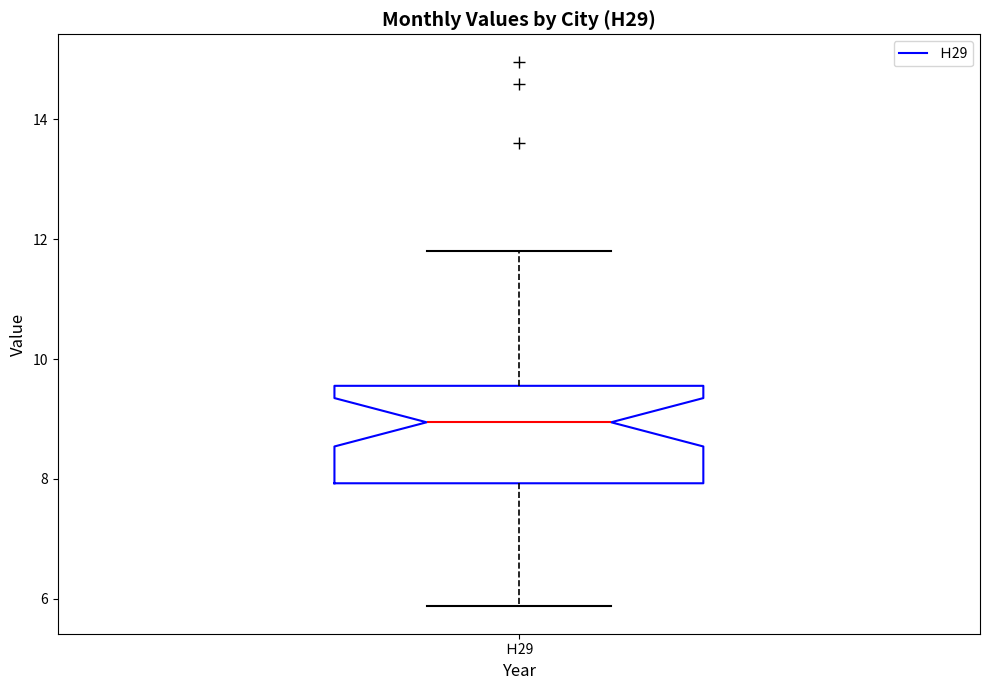

Where does the upper whisker of the box for Ｈ29 end on the y-axis? The values are not printed on the chart, so give them approximately, as read against the axis.

11.8